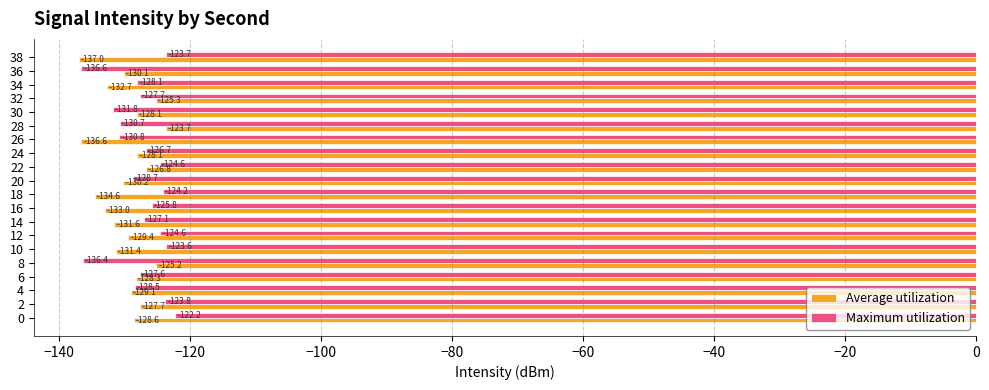

Between 12 and 36, which series saw the biggest shift?

Maximum utilization